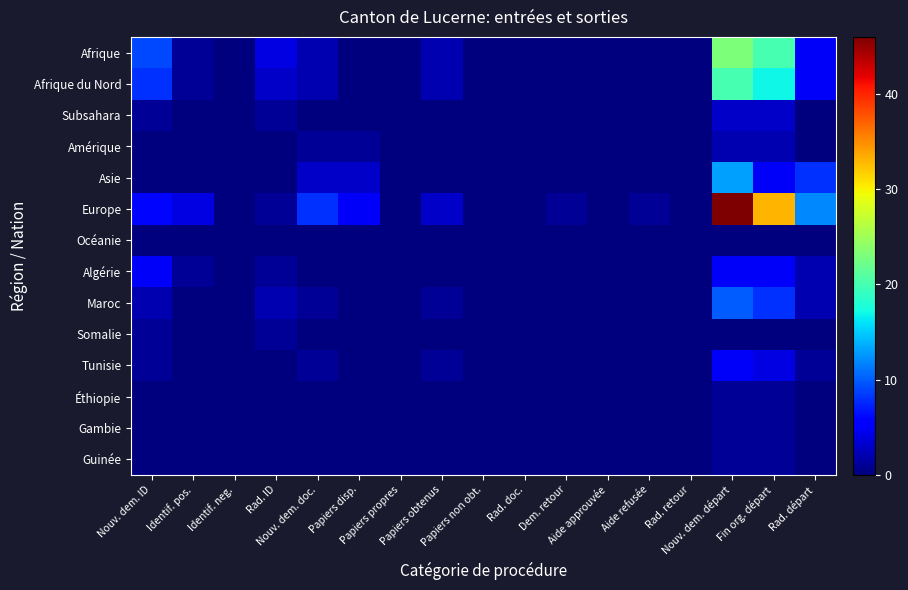

Which series has the largest range (max minus min)?

Europe